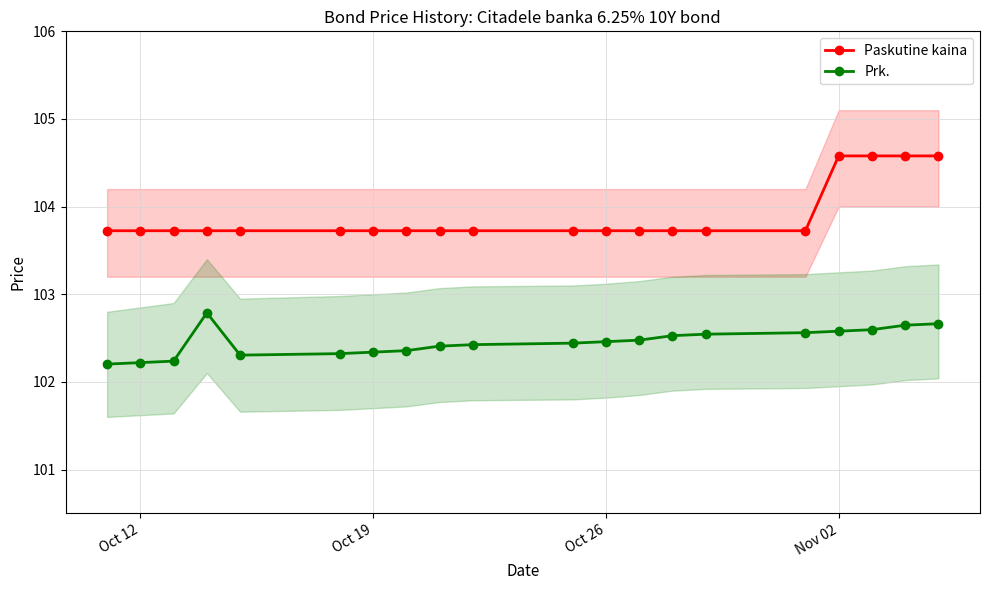

How many Paskutine kaina values are between 103 and 104?

16